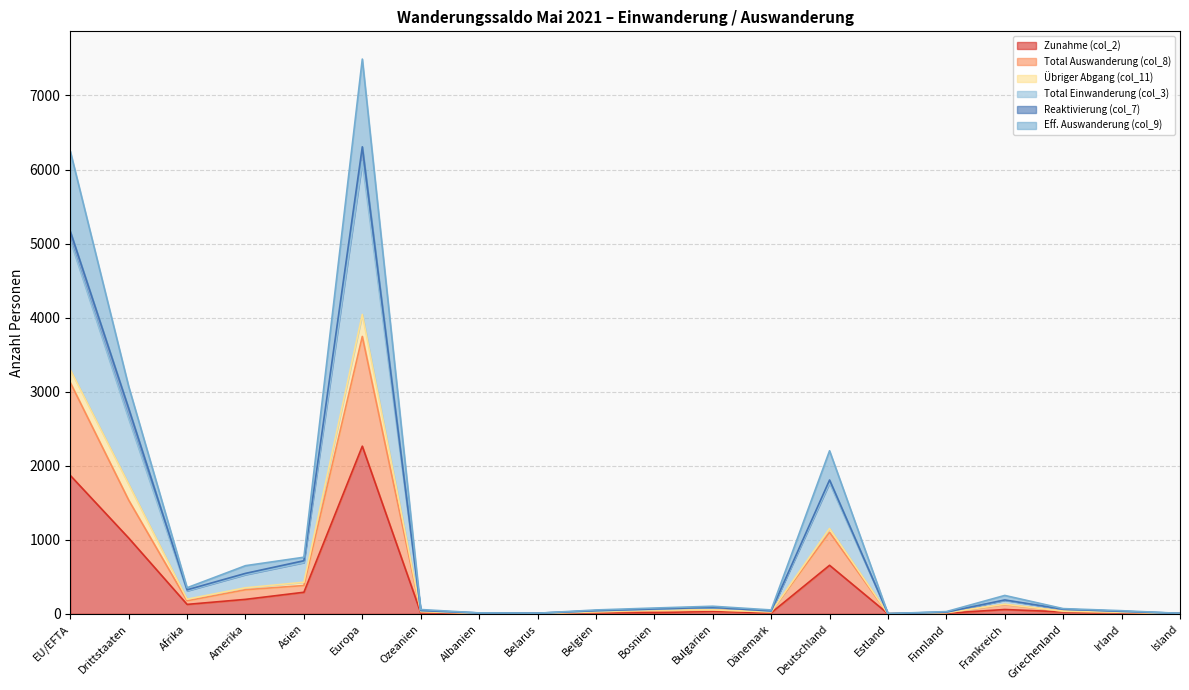

List the labels in order of Eff. Auswanderung (col_9) value, smallest first.

Estland, Island, Belarus, Albanien, Finnland, Irland, Belgien, Dänemark, Ozeanien, Griechenland, Bosnien, Bulgarien, Frankreich, Afrika, Amerika, Asien, Deutschland, Drittstaaten, EU/EFTA, Europa